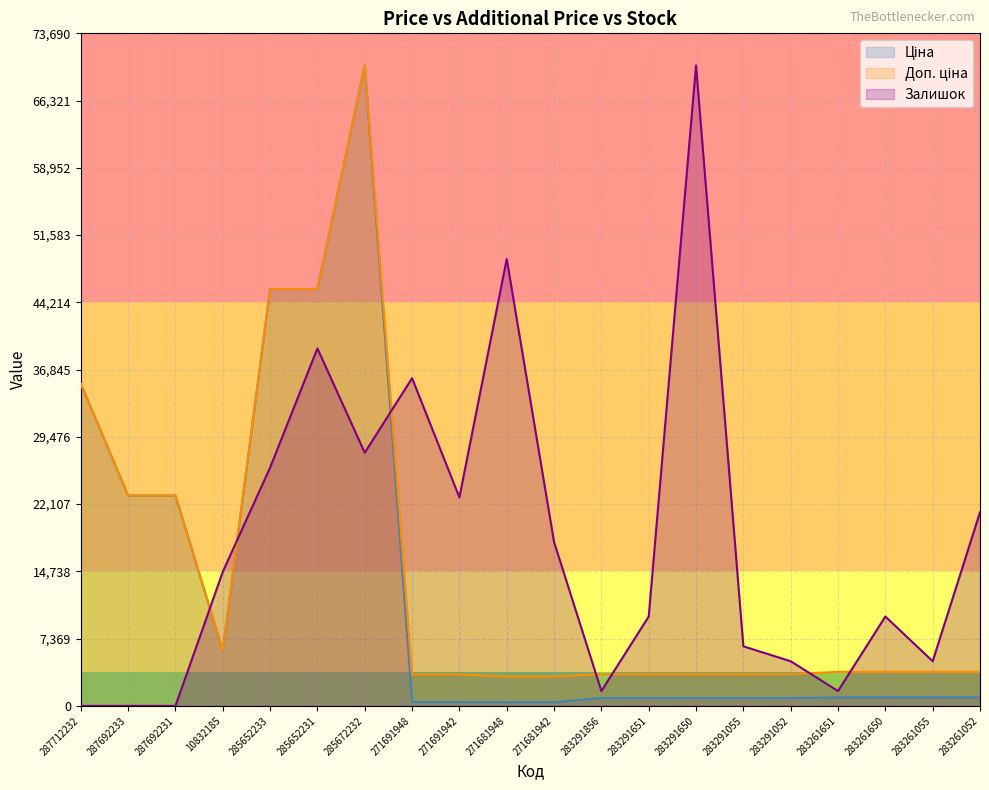

What is the label of the 11th point from the right?

271681948